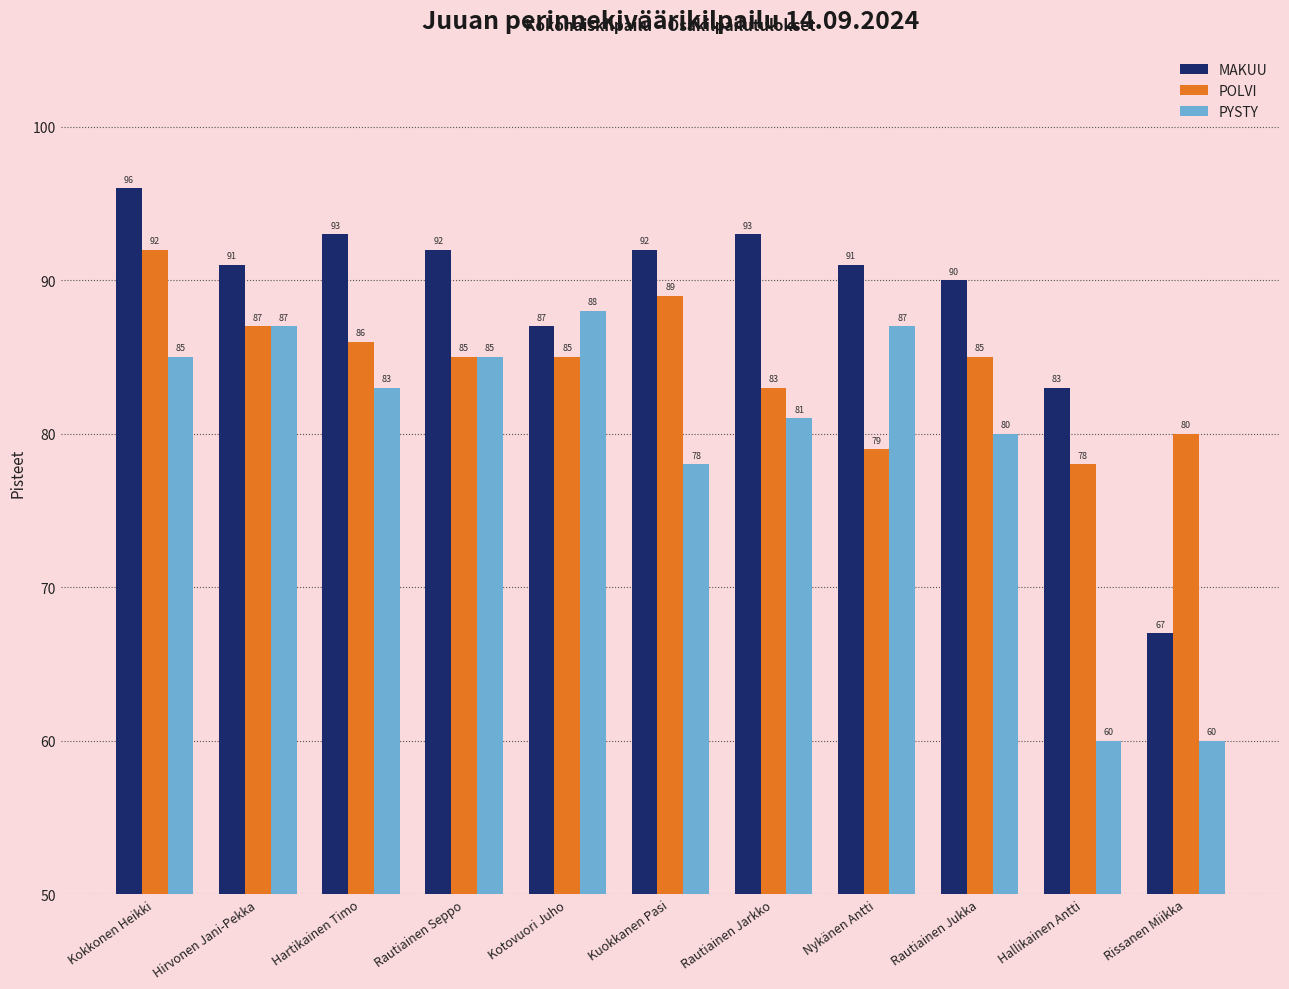

What position from the left is Kotovuori Juho?

5